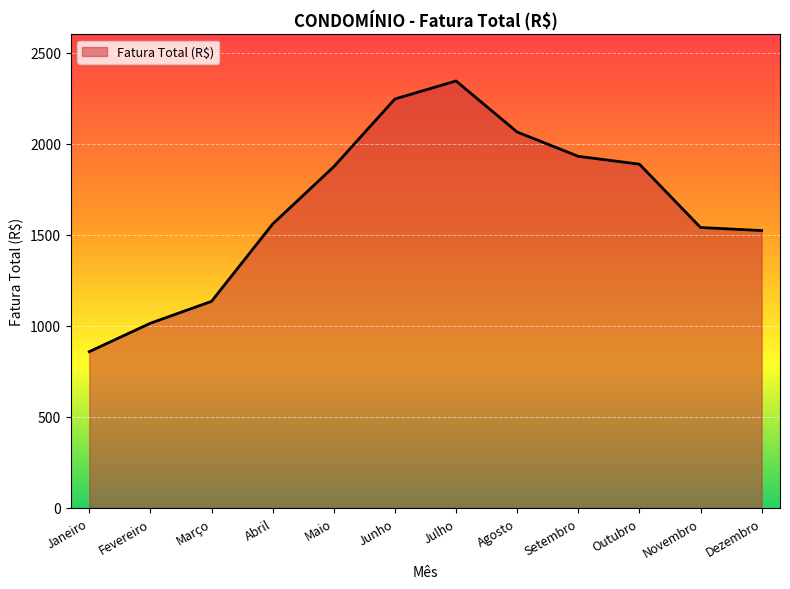

Which category has the lowest value across all series?

Janeiro